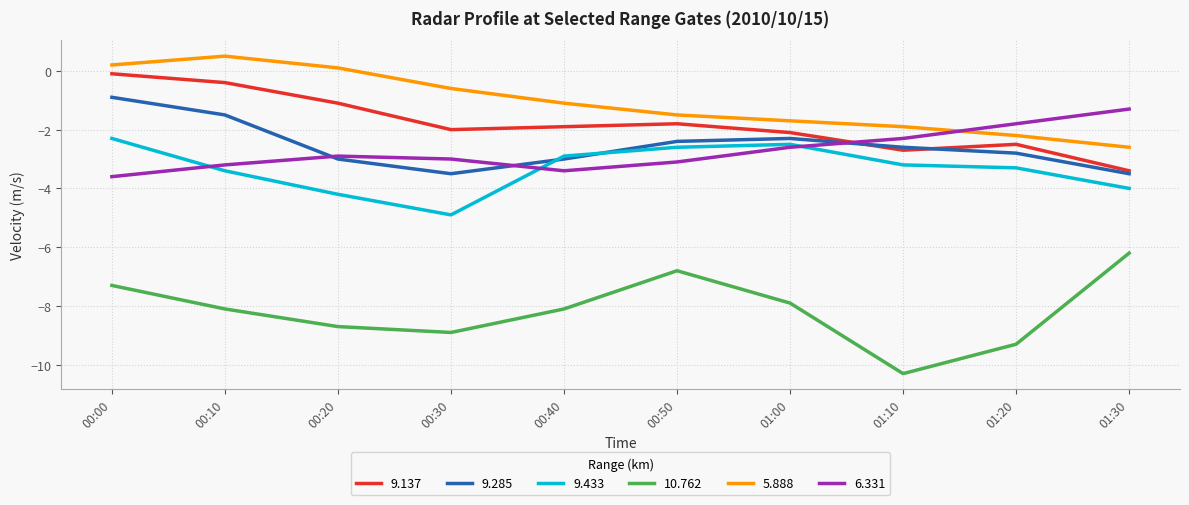

Read the 5.888 value at 01:30.

-2.6